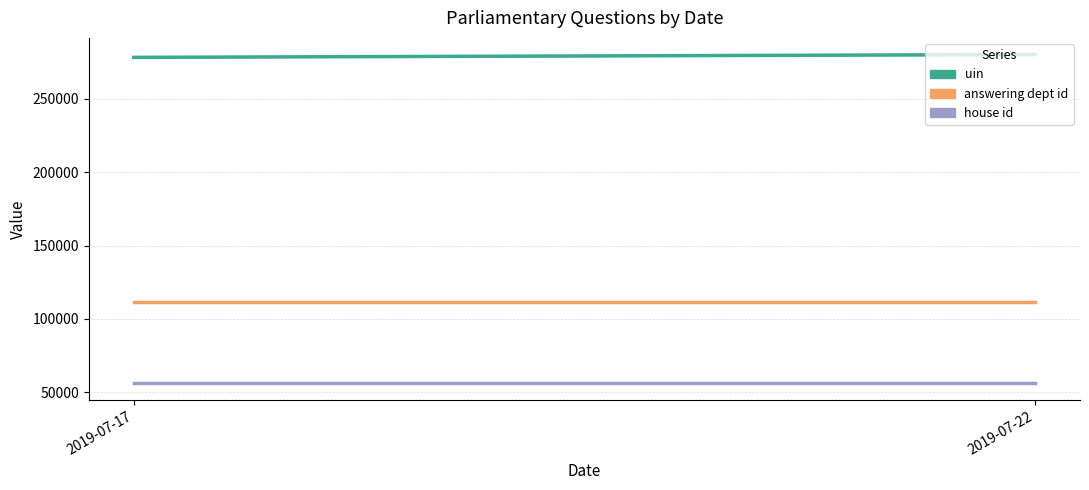

Reading left to right, what are all the values shown in this chart?

uin: 278384.0	280329.8
answering dept id: 111742.8	111742.8
house id: 55871.4	55871.4